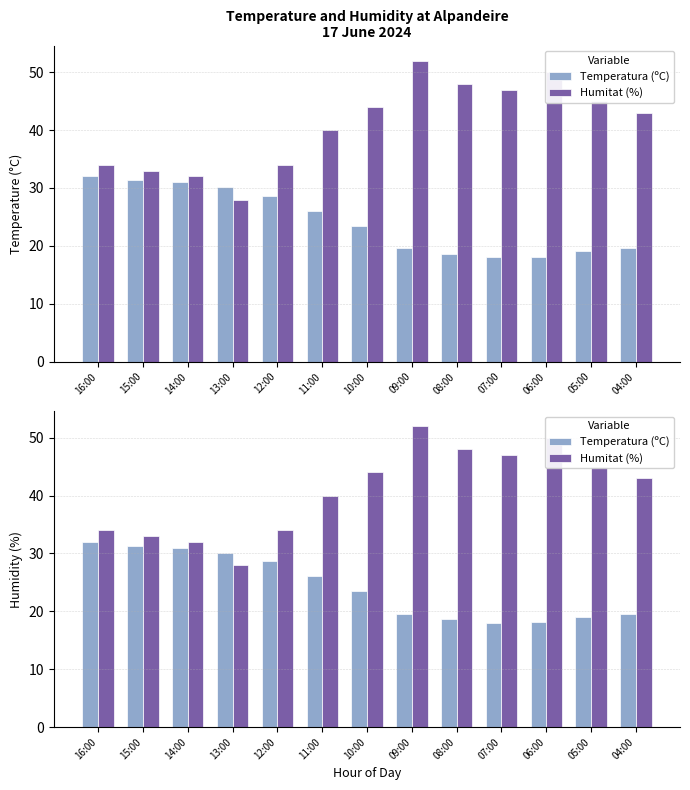

Between 13:00 and 10:00, which series saw the biggest shift?

Humitat (%)